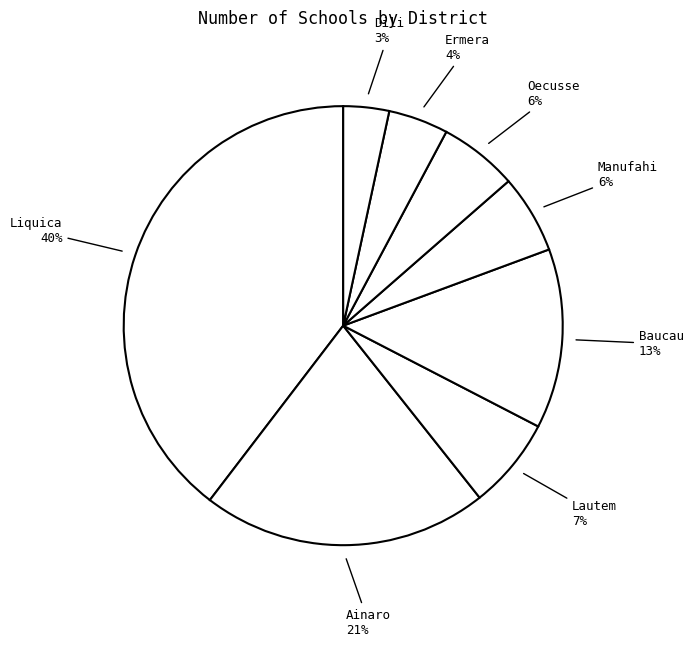

Count the number of slices in the pie.

8